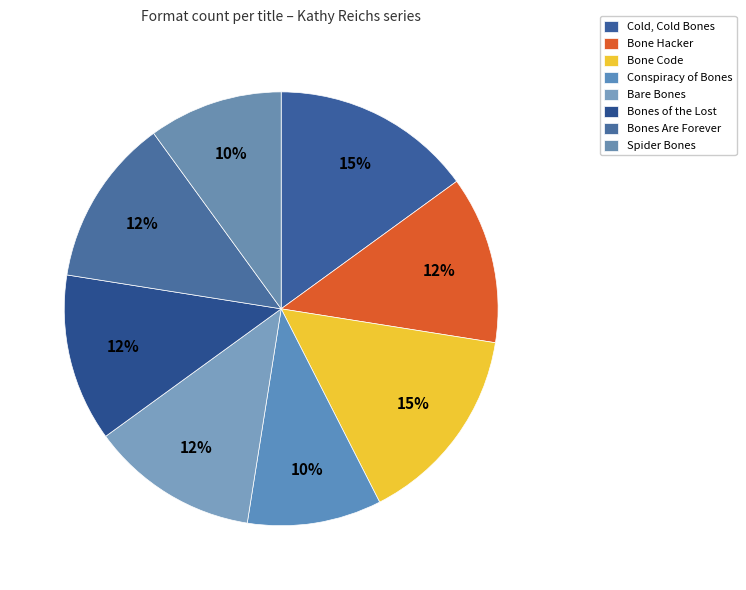

What is the smallest slice in the pie chart?

Conspiracy of Bones